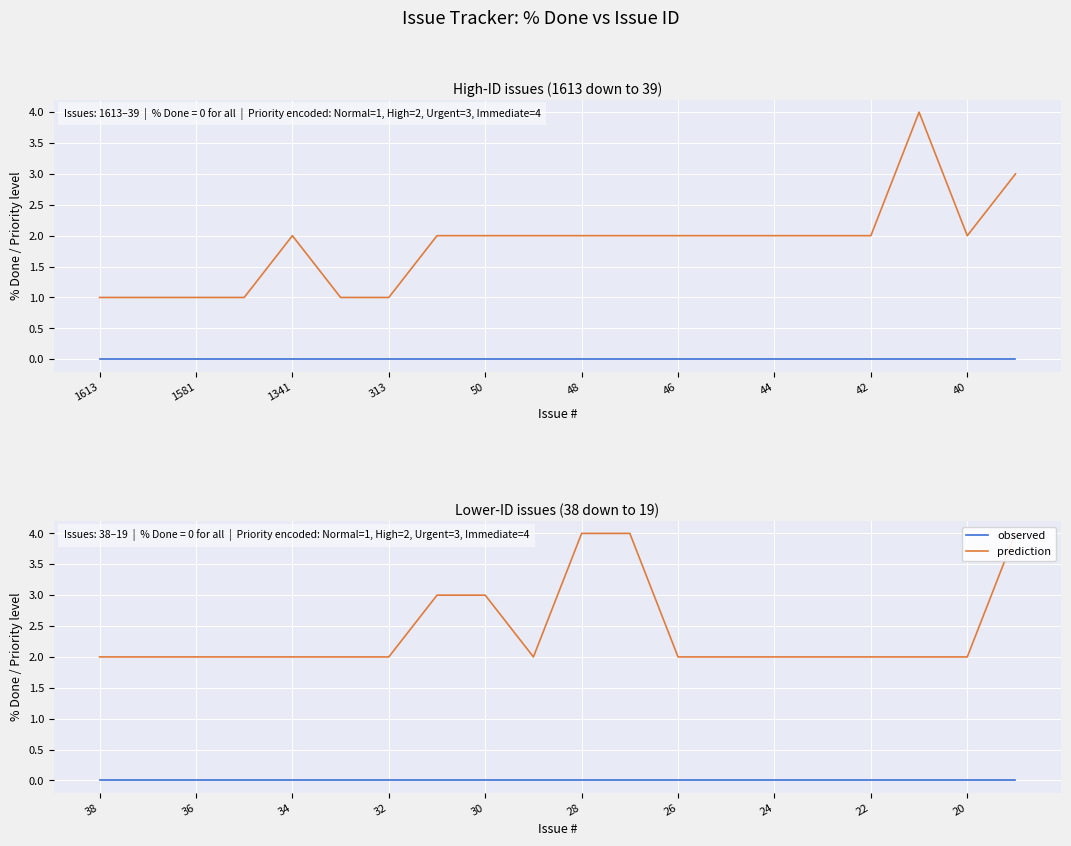

What are all the series names shown in the legend?

observed, prediction